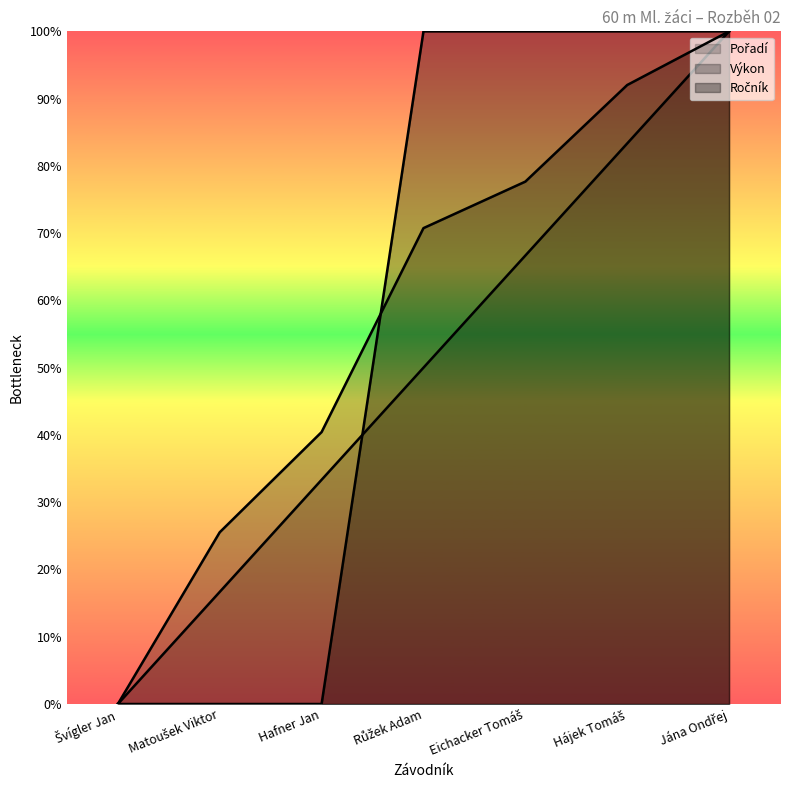

How many positive values does the Ročník series have?

4